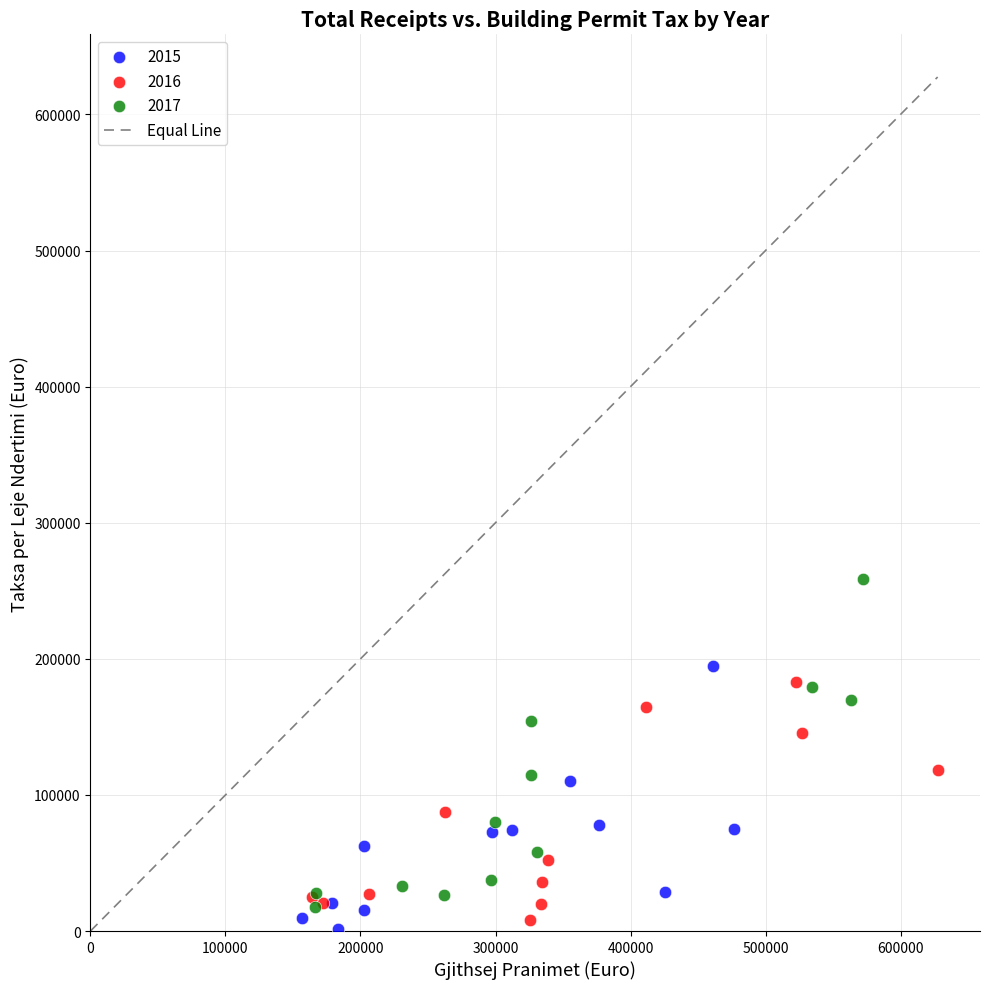

Which series has the largest Y range (max minus min)?

2017